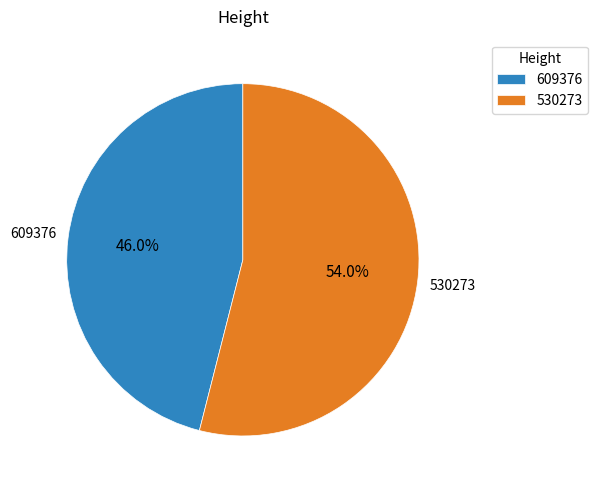

Rank the categories by value from lowest to highest.

609376, 530273